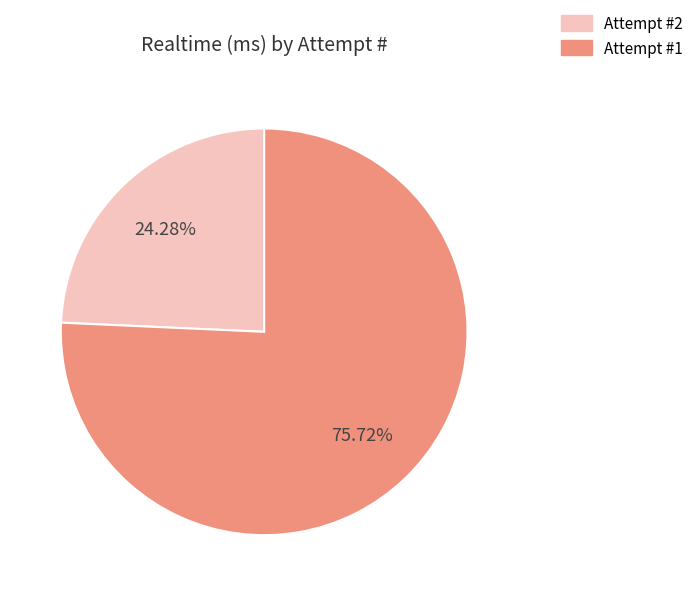

Combined, do Attempt #2 and Attempt #1 account for over 50%?

Yes